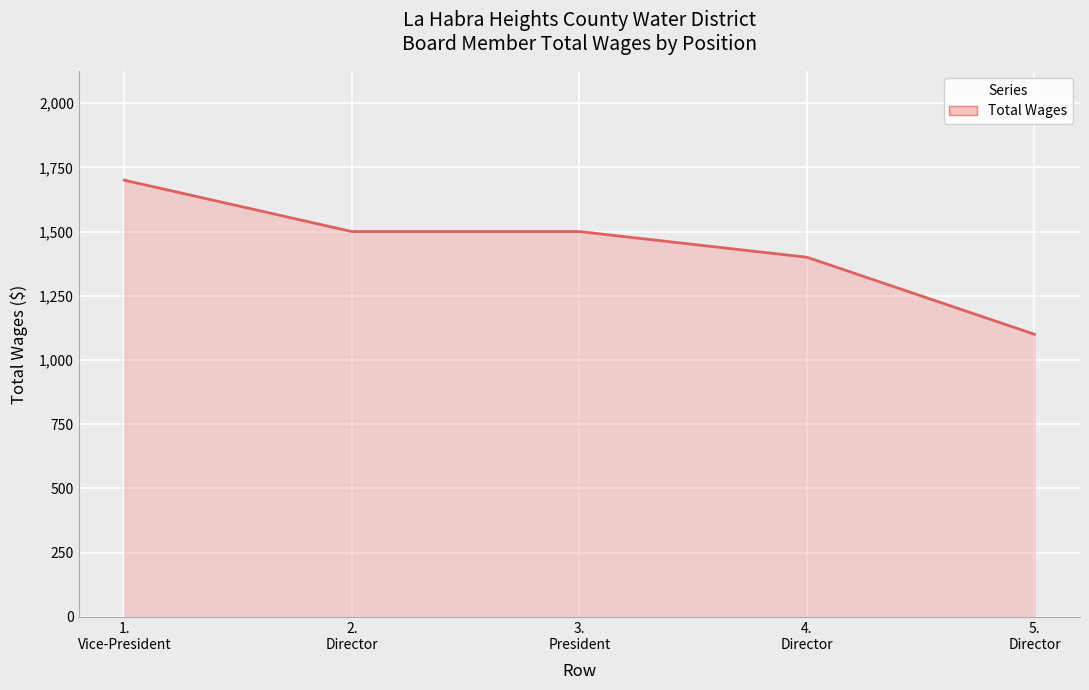

What is the difference between the maximum and minimum values?

600.0